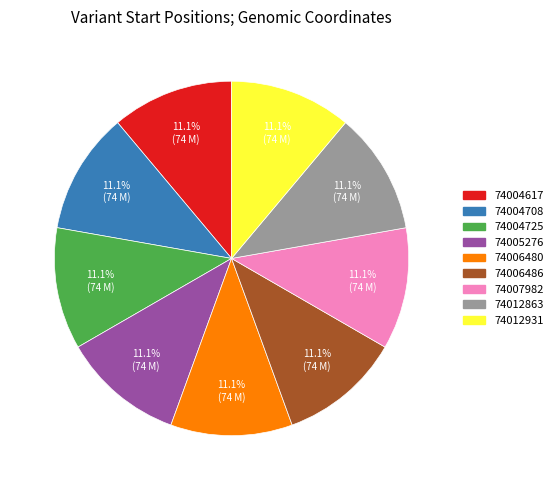

How many slices are in this pie chart?

9